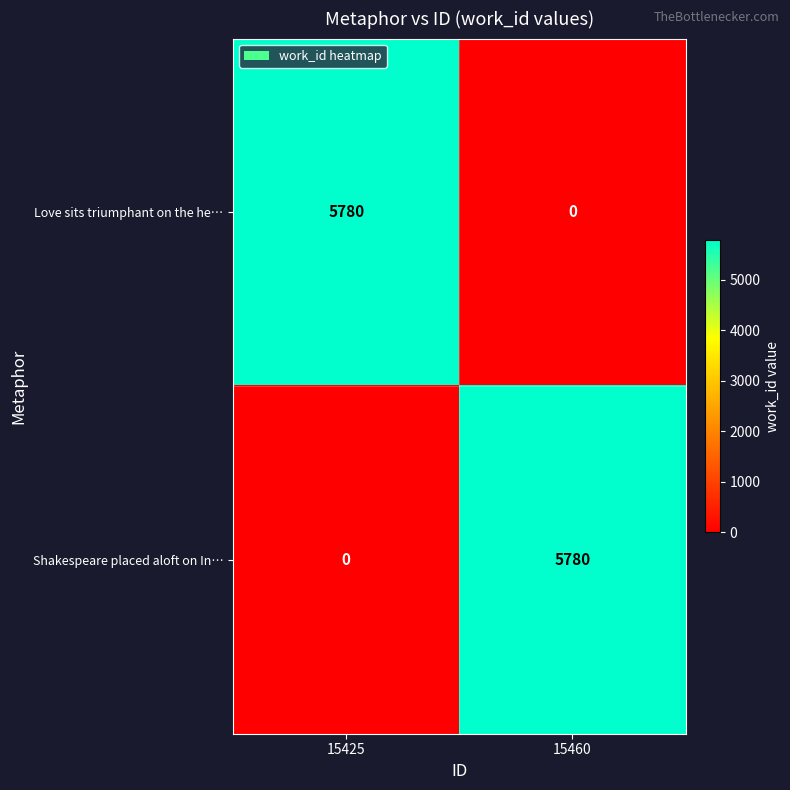

What is the spread (max minus min) of values at 15425?

5780